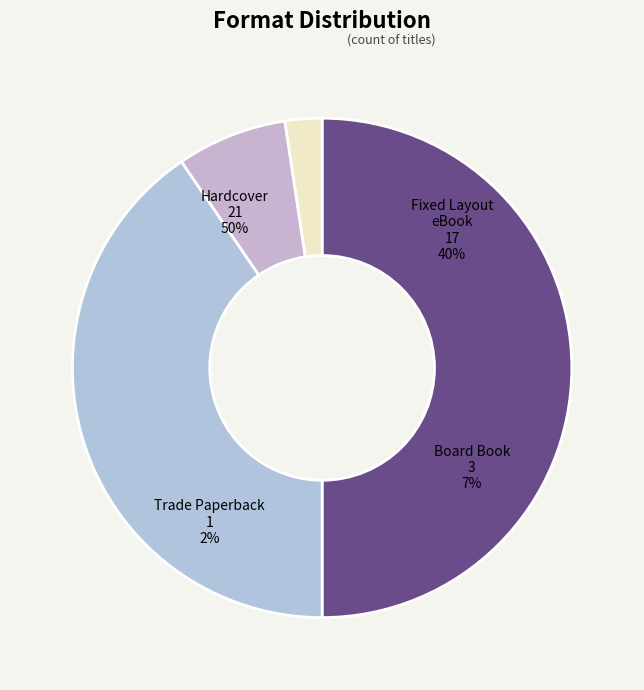

Count the number of slices in the pie.

4